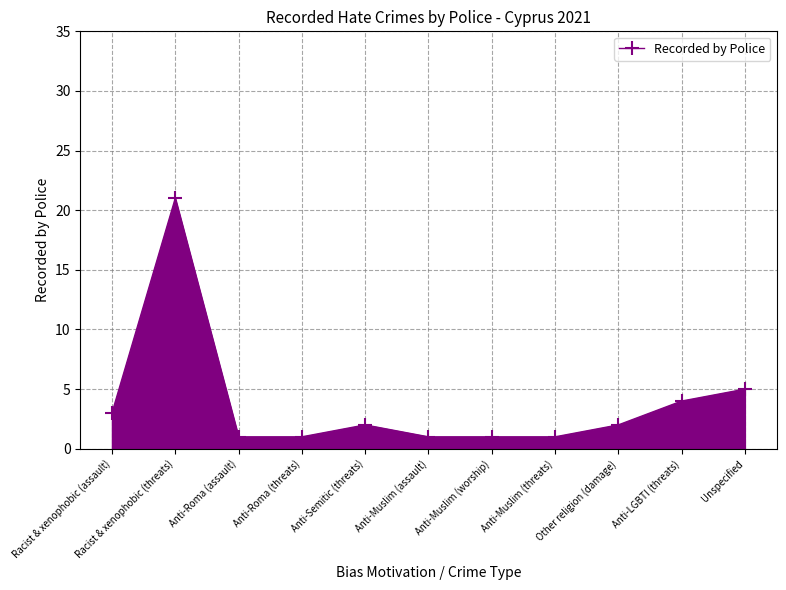

What is the difference between the maximum and minimum values?

20